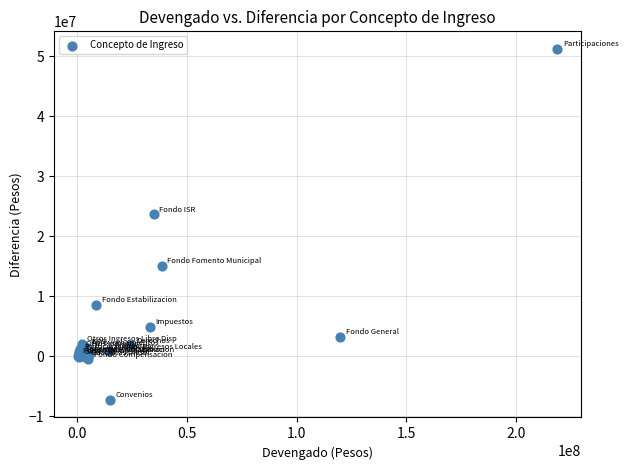

What Y value in the scatter plot is closest to 21946325?

23618633.1